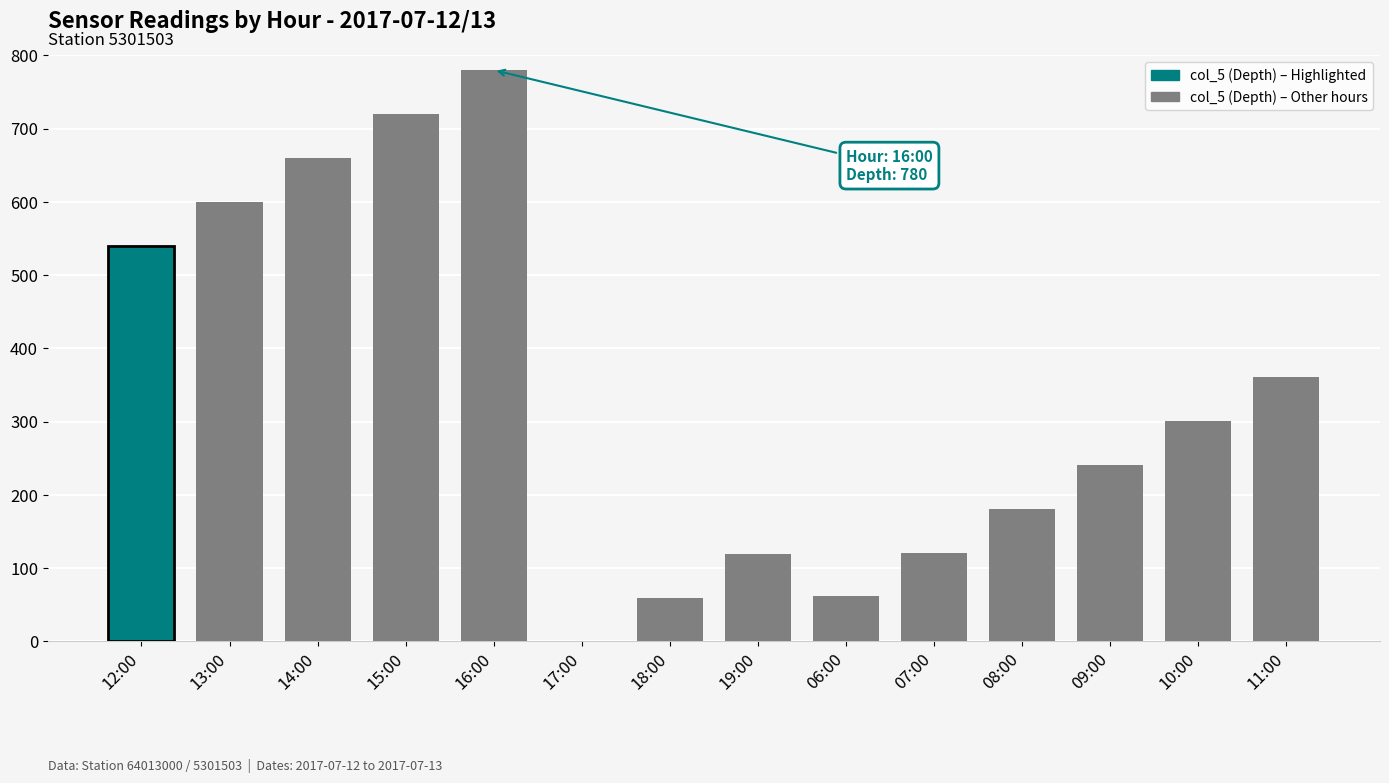

Count the number of categories in the chart.

14